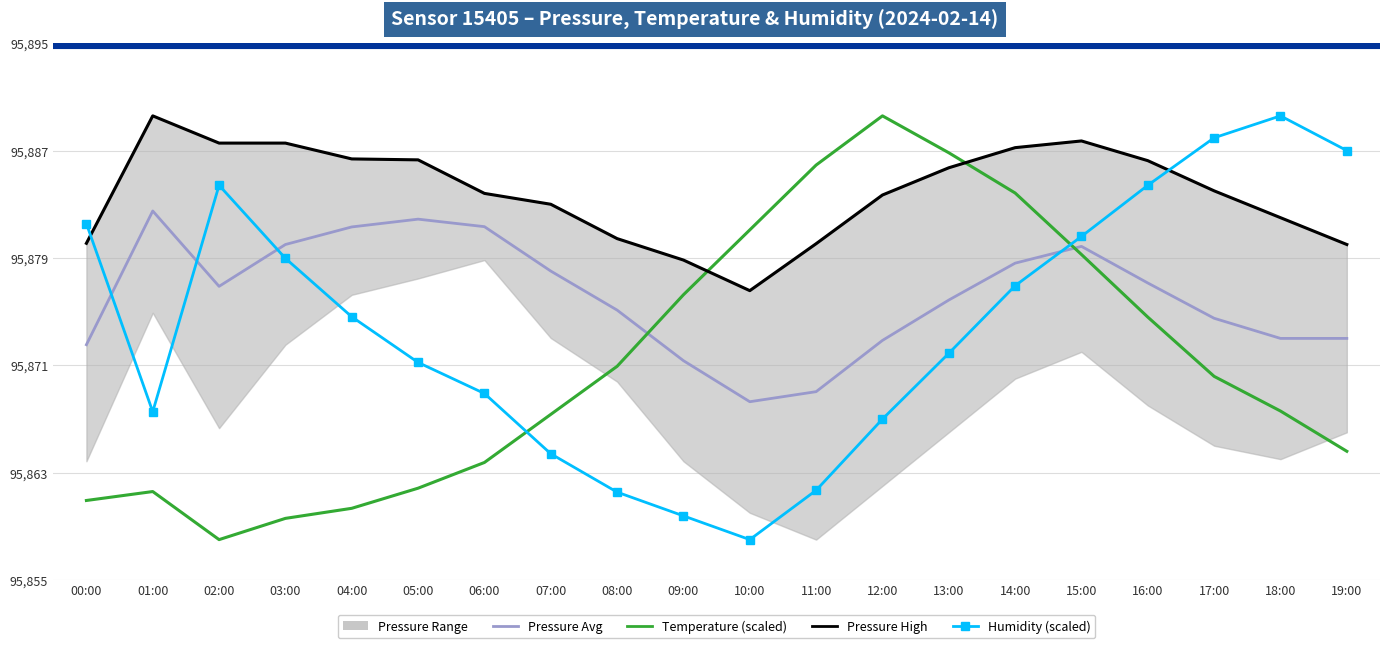

The Humidity (scaled) series shows 95867.0 at 12:00. True or false?

True